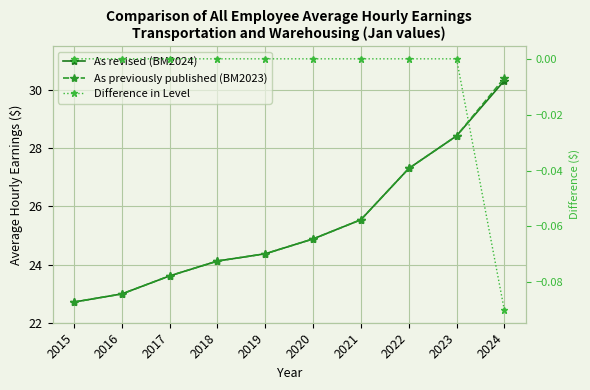

Which category has the highest value in the As previously published (BM2023) series?

2024